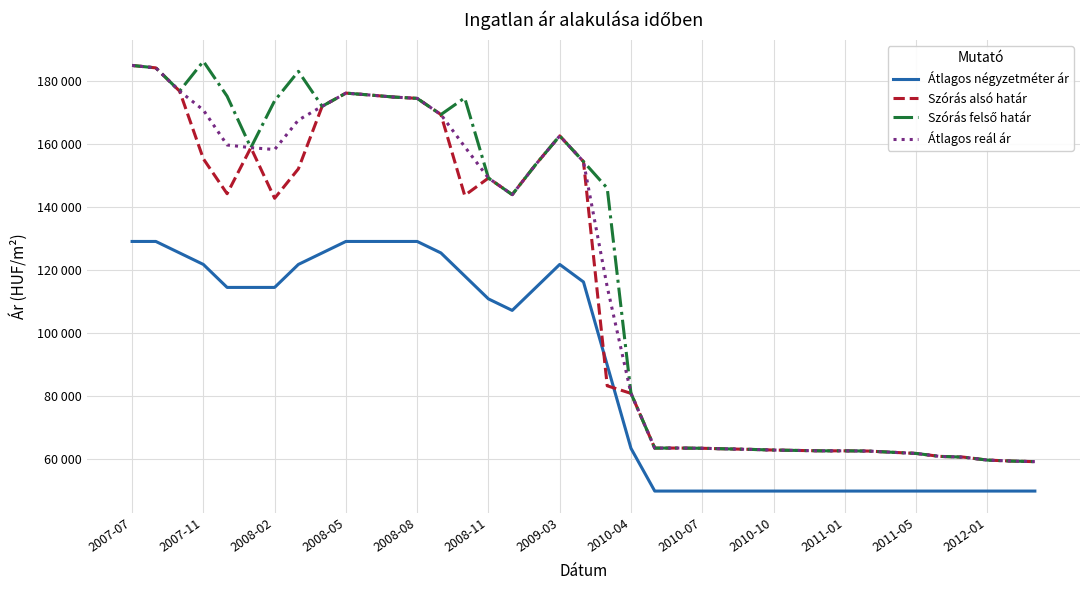

Reading left to right, list all the values displayed in this chart.

Átlagos négyzetméter ár: 129000	129000	125357	121714	114428	114428	114428	121714	125357	129000	129000	129000	129000	125357	118071	110785	107142	114428	121714	116164	89789	63414	49875	49875	49875	49875	49875	49875	49875	49875	49875	49875	49875	49875	49875	49875	49875	49875	49875
Szórás alsó határ: 184793	184018	176658	155199	144124	158728	142679	152015	171842	176018	175423	174778	174351	169220	143590	149095	143842	153484	162469	154316	83241	80843	63492	63510	63437	63255	63092	62877	62751	62627	62627	62556	62168	61803	60865	60631	59696	59391	59200
Szórás felső határ: 184793	184018	176658	186109	175034	158728	173589	182925	171842	176018	175423	174778	174351	169220	174500	149095	143842	153484	162469	154316	145891	80843	63492	63510	63437	63255	63092	62877	62751	62627	62627	62556	62168	61803	60865	60631	59696	59391	59200
Átlagos reál ár: 184793	184018	176658	170654	159579	158728	158134	167470	171842	176018	175423	174778	174351	169220	159045	149095	143842	153484	162469	154316	114566	80843	63492	63510	63437	63255	63092	62877	62751	62627	62627	62556	62168	61803	60865	60631	59696	59391	59200